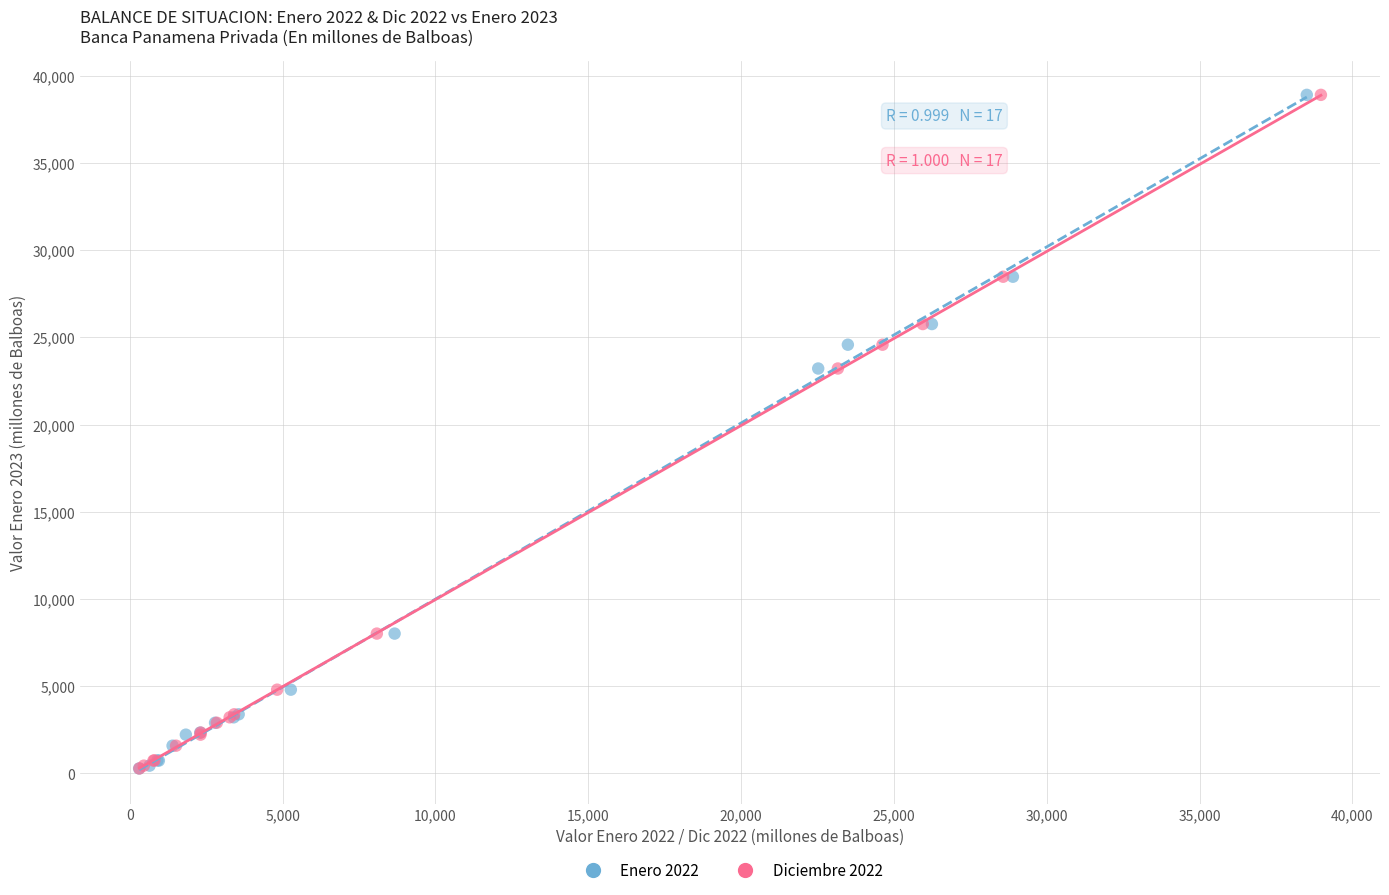

What are all the series names shown in the legend?

Enero 2022, Diciembre 2022